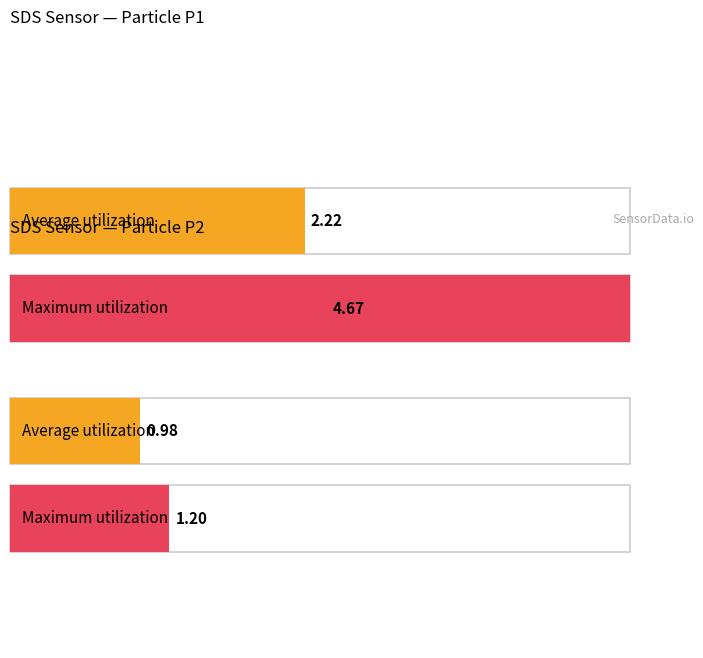

The SDS_P1 series shows 0.4 at 00:29. True or false?

False